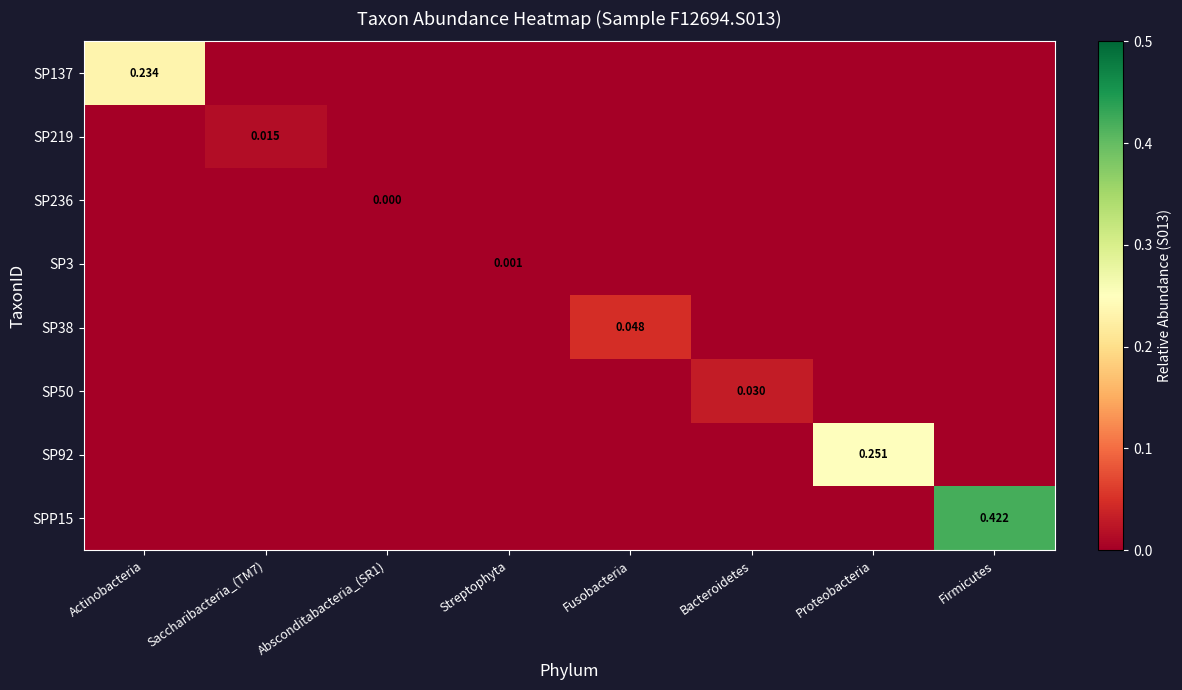

List the series in order of their peak value, highest first.

SPP15, SP92, SP137, SP38, SP50, SP219, SP3, SP236